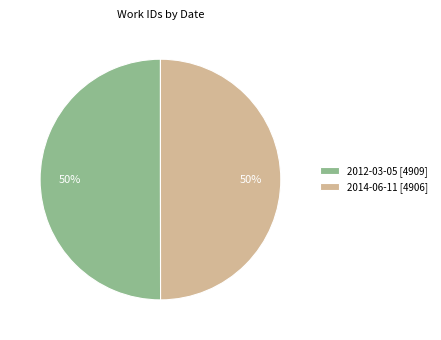

What is the ratio of the value at 2014-06-11 to the value at 2012-03-05?

1.0